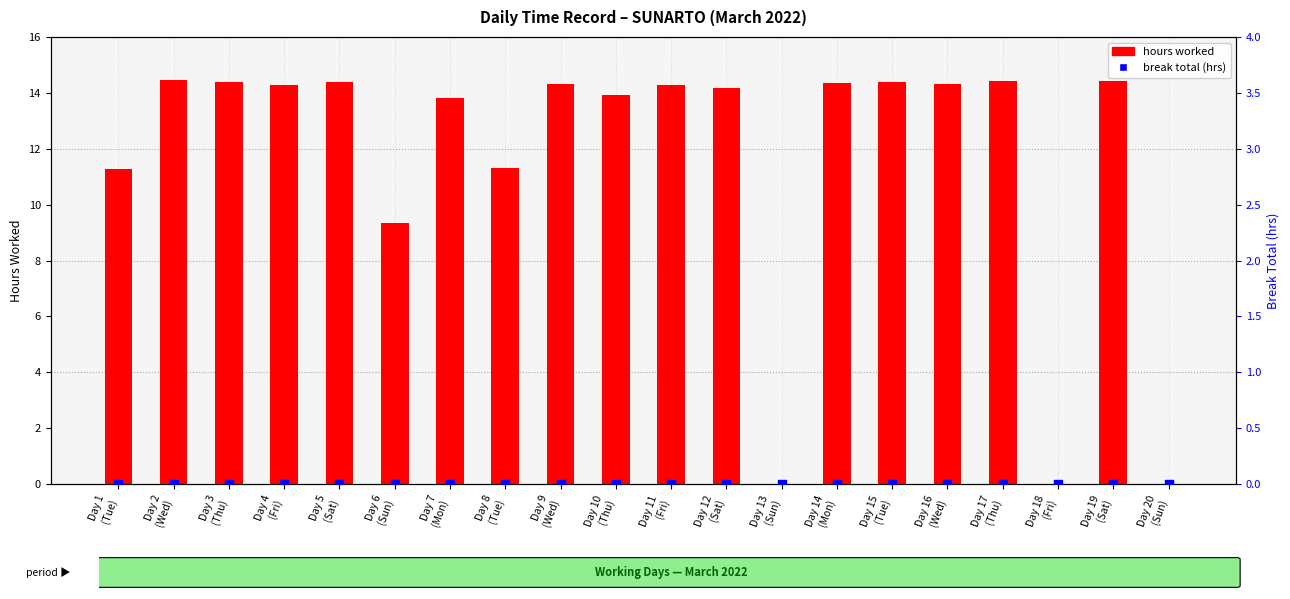

Which series contains the highest Y value?

hours worked